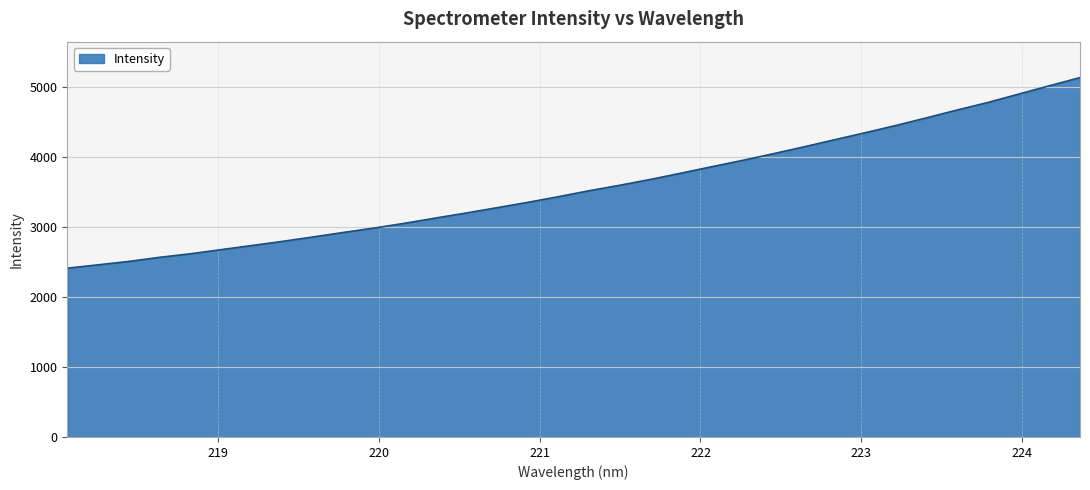

How many lines are shown in the chart?

1